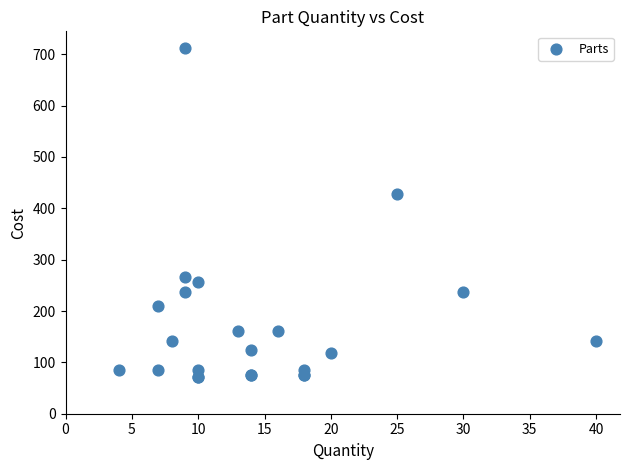

What Y value in the scatter plot is closest to 391?

427.5